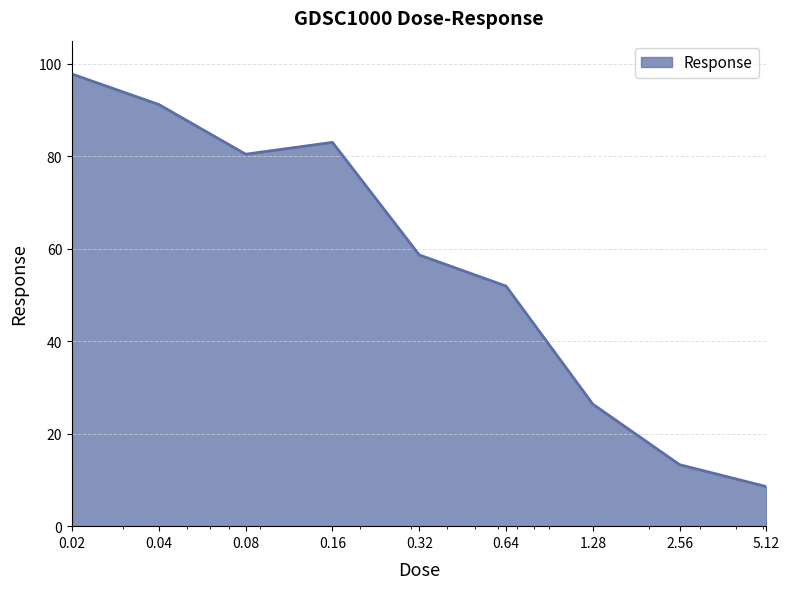

Reading left to right, extract all data points from this chart.

97.8	91.2	80.4	83.0	58.7	51.9	26.4	13.3	8.6